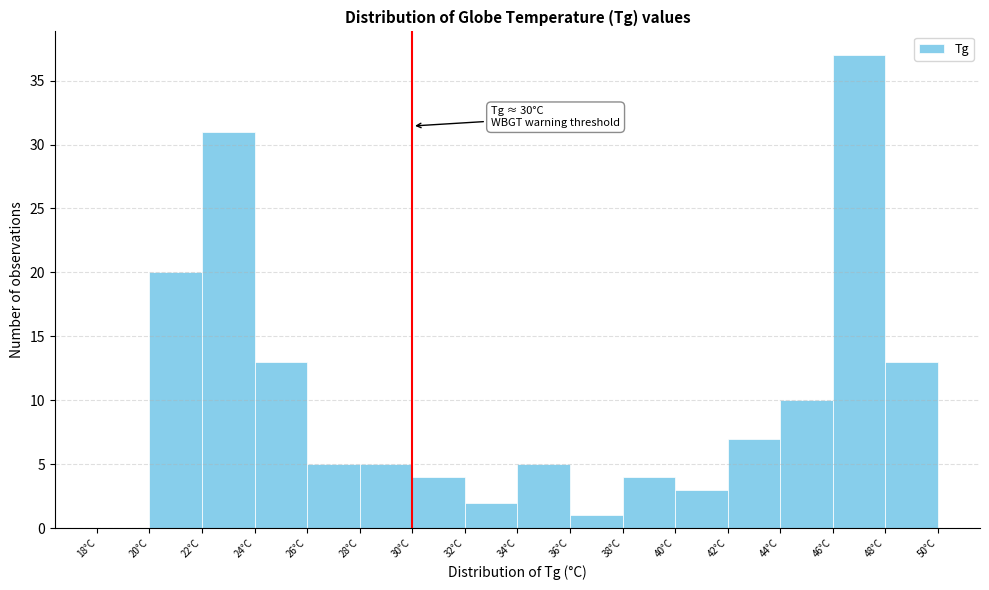

Over which range of the x-axis is the bar tallest?

46 to 48